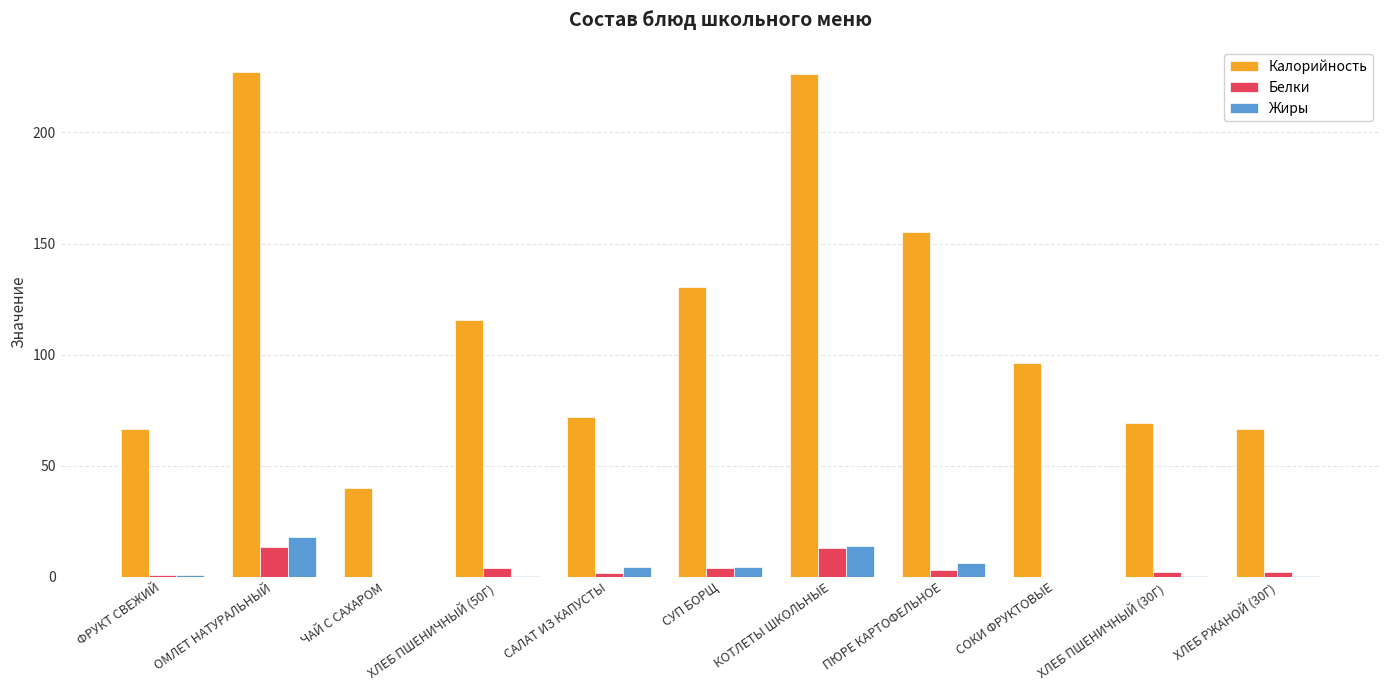

What is the highest value of the Белки series?

13.5